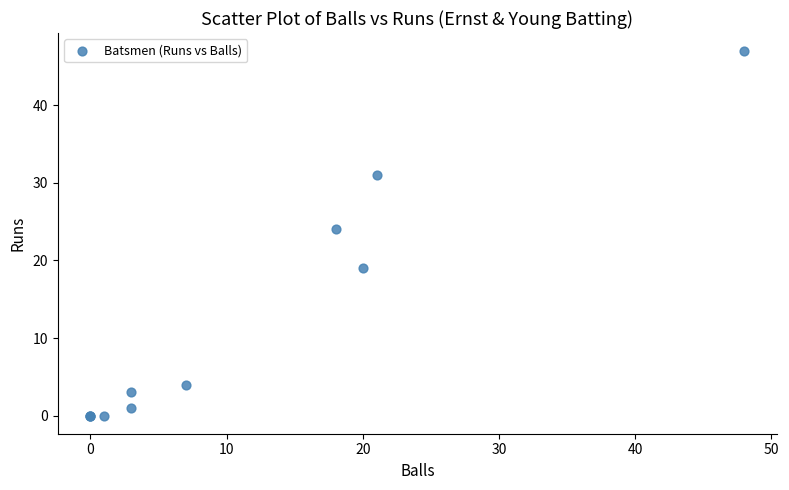

What Y value in the scatter plot is closest to 23?

24